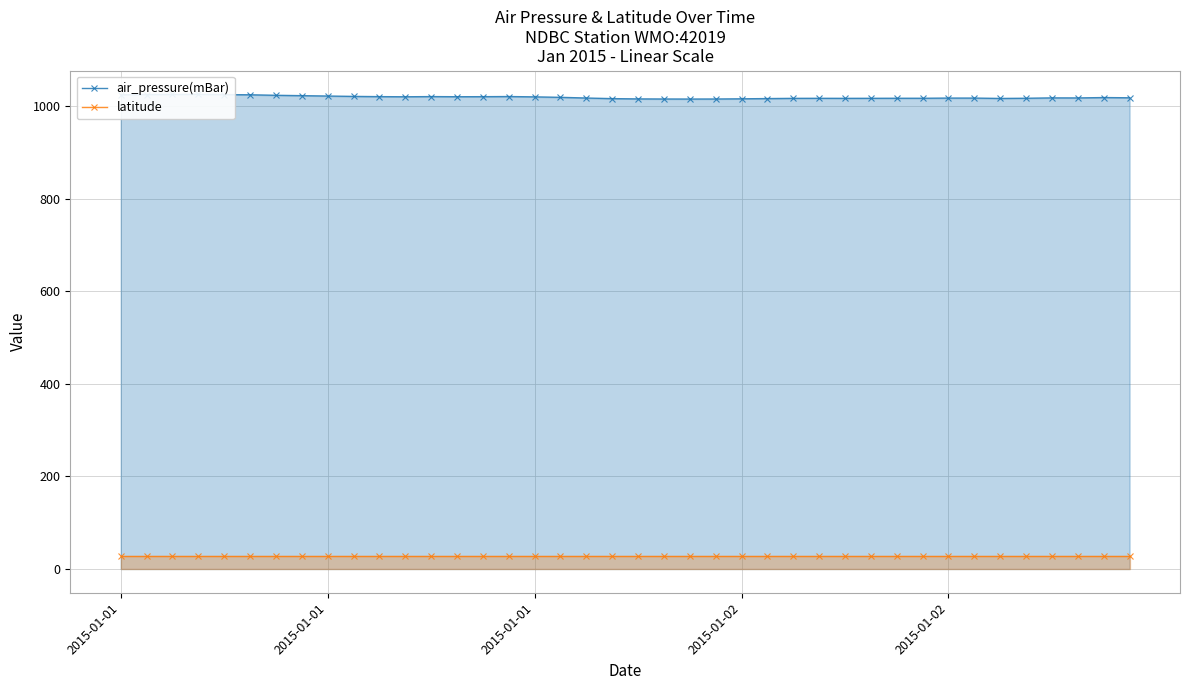

At which label does latitude reach its minimum?

2015-01-01